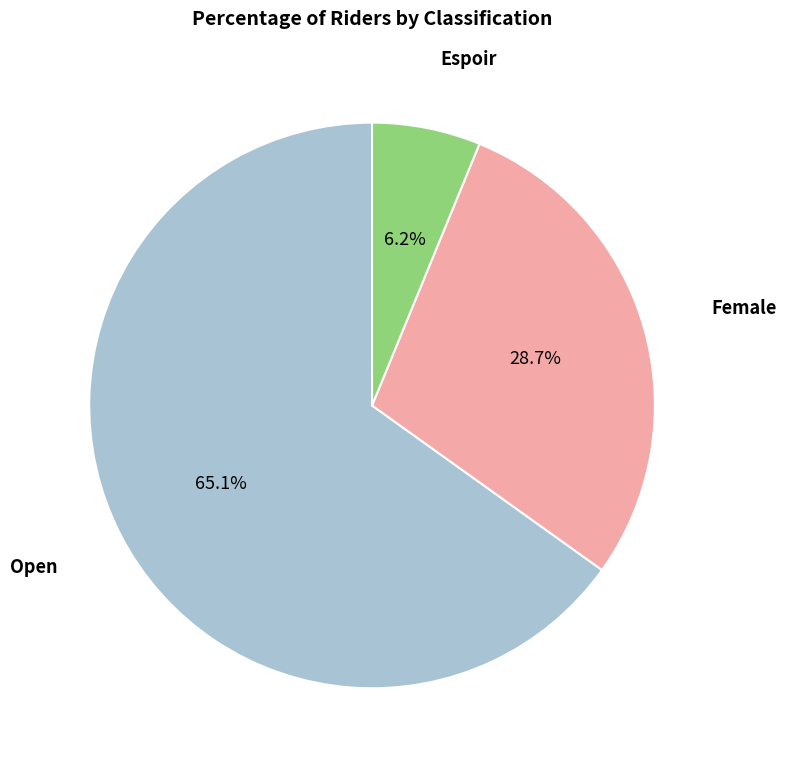

To the nearest percent, what percentage of the pie is Open?

65%